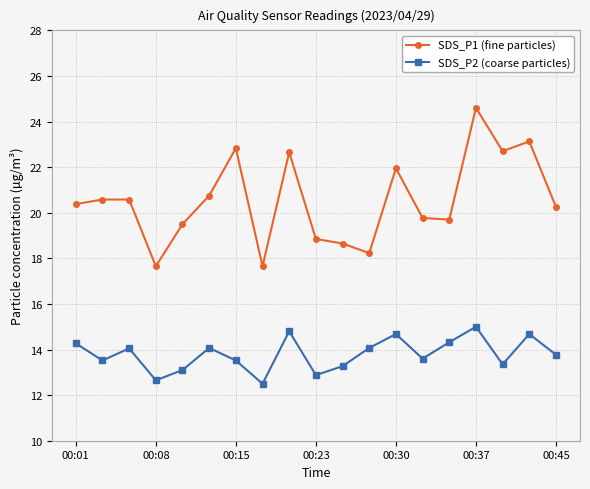

Which series has the largest total across all categories?

SDS_P1 (fine particles)